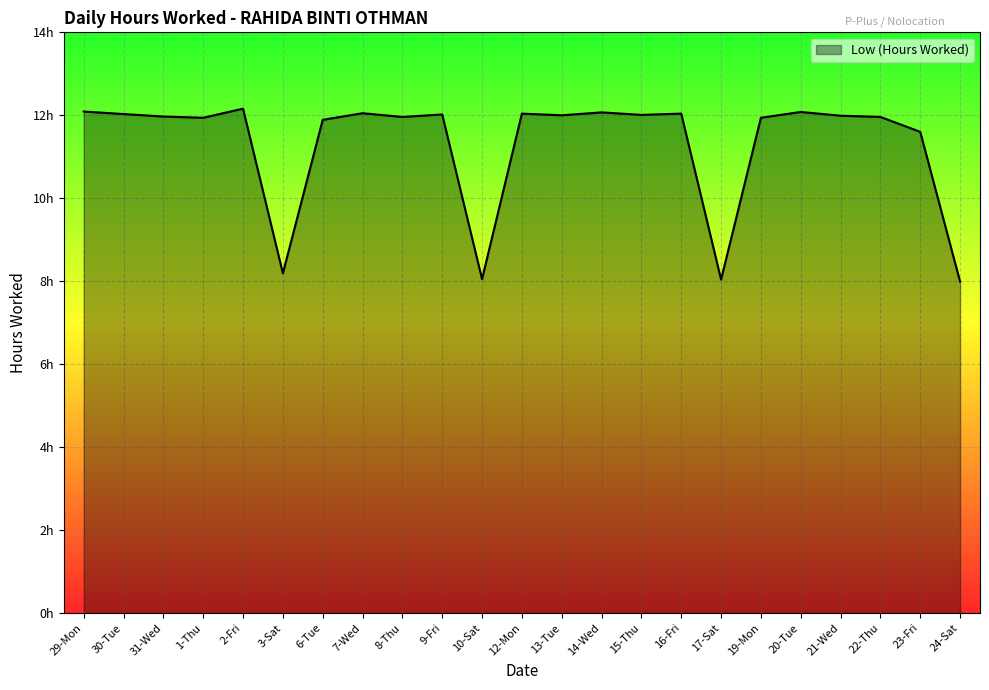

True or false: the data shows 3.0 at 13-Tue.

False